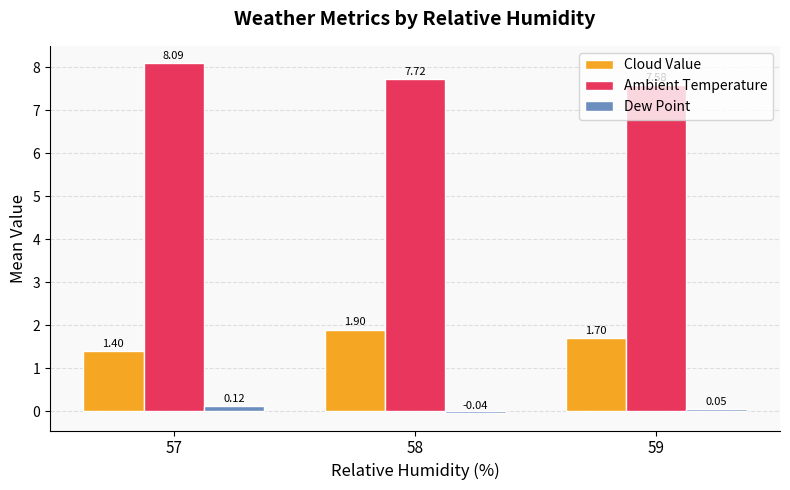

List the series in order of their peak value, lowest first.

Dew Point, Cloud Value, Ambient Temperature